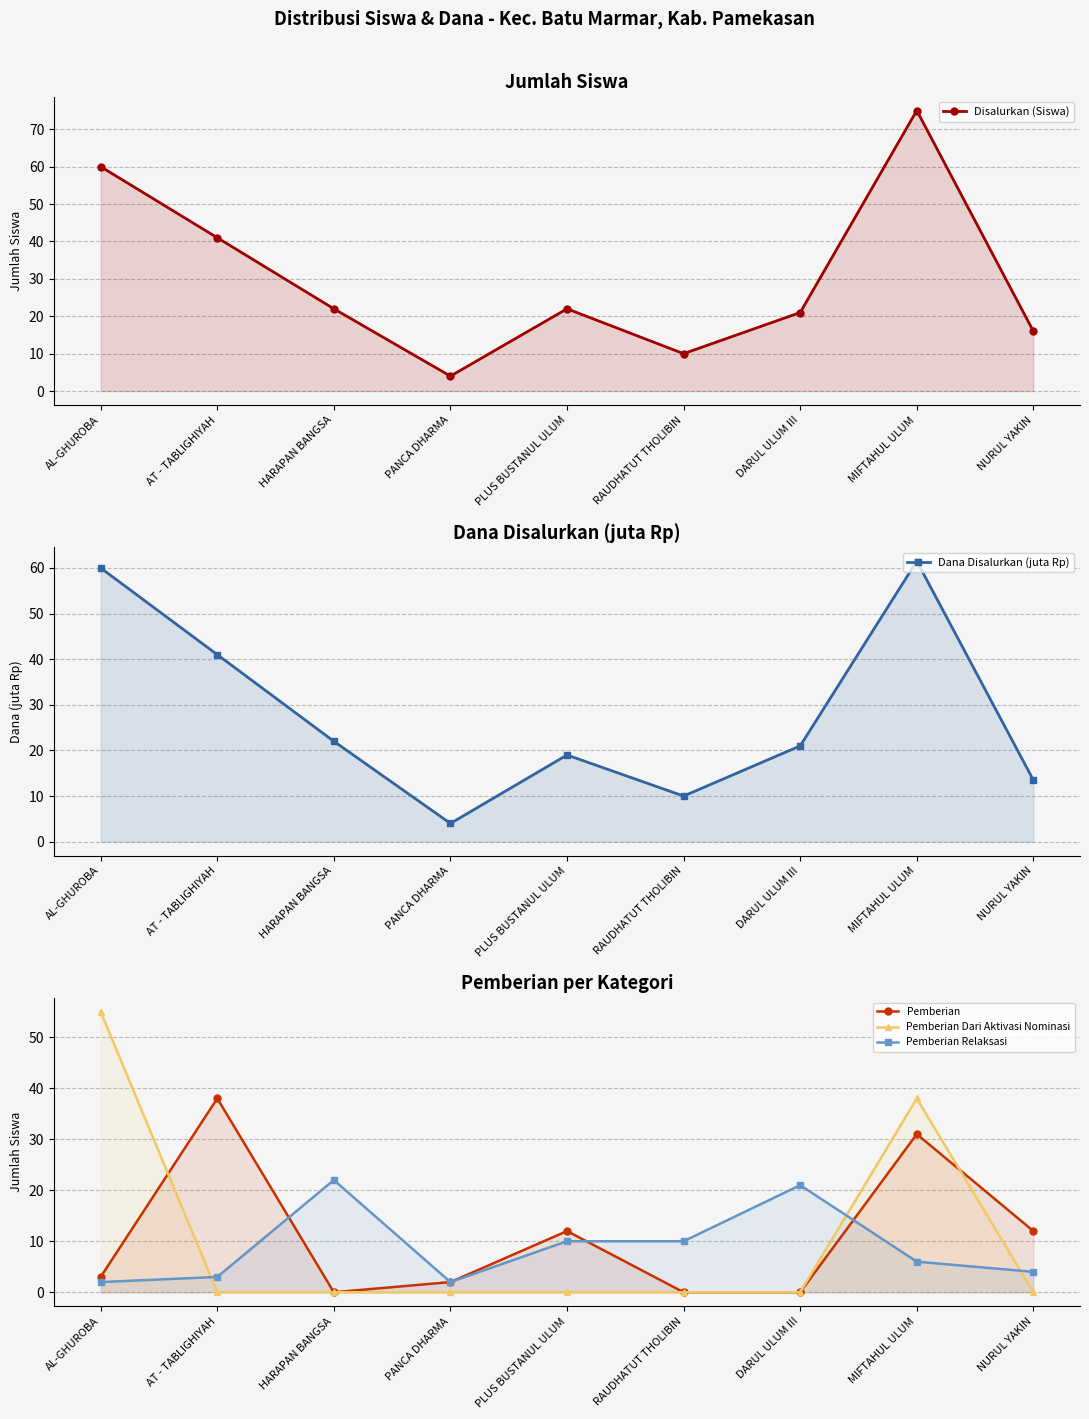

Count the number of data series in this chart.

5